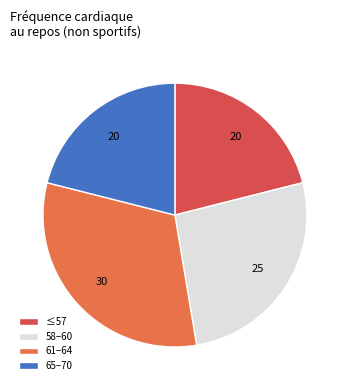

Is there a majority slice in this chart?

No